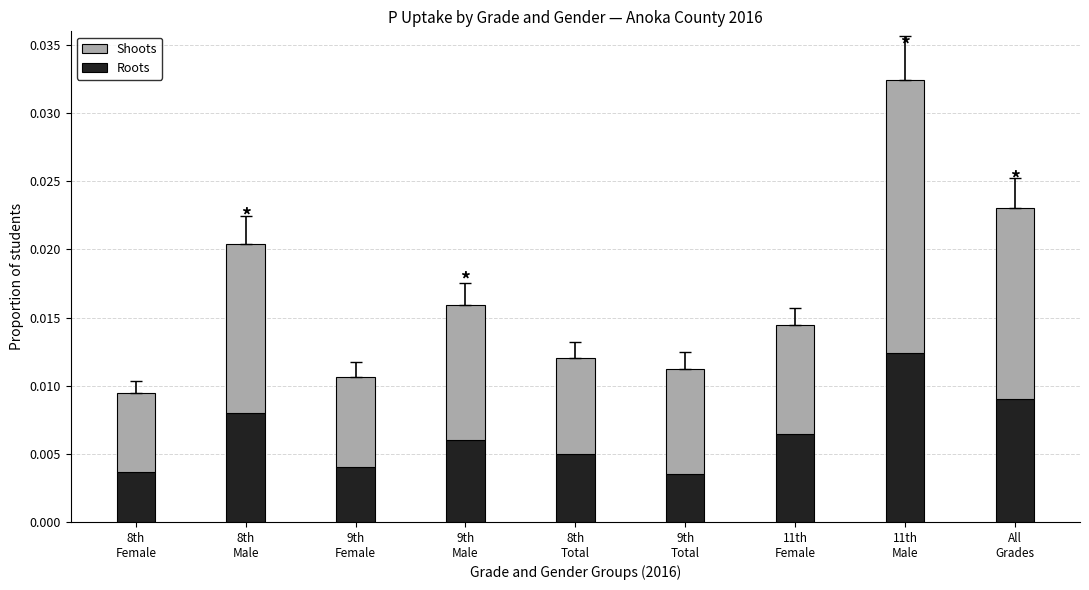

What are all the series names shown in the legend?

Shoots, Roots